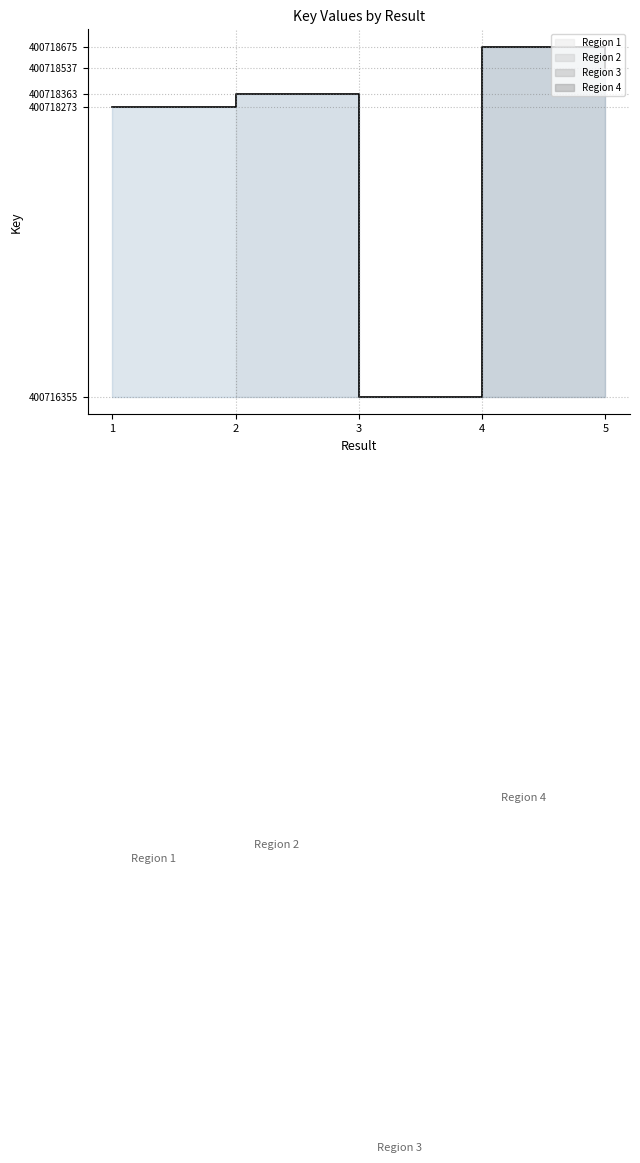

List the labels in order of value, smallest first.

3, 1, 2, 5, 4